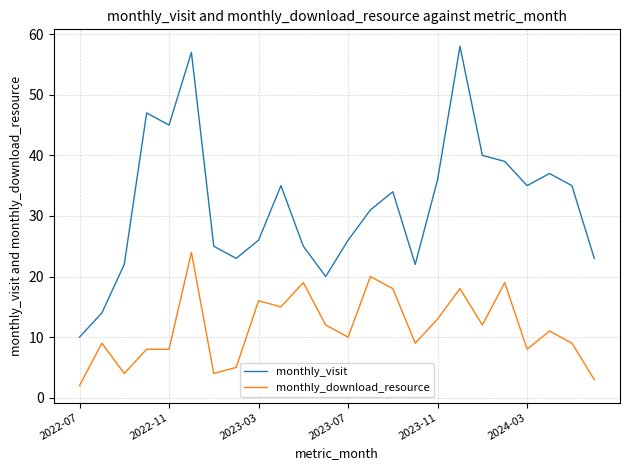

What is the difference between the maximum and second lowest values in the monthly_visit series?

44